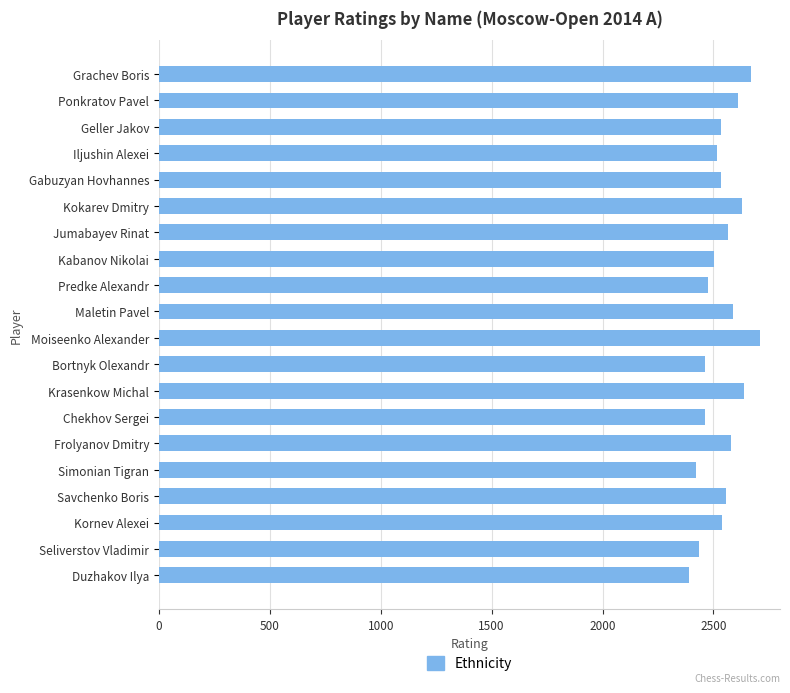

What is the sum of all values?

50814